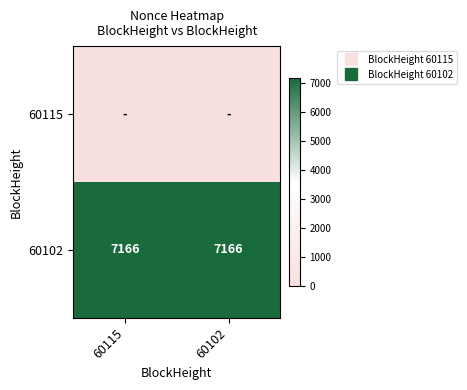

Rank the series at 60102 from lowest to highest value.

60115, 60102